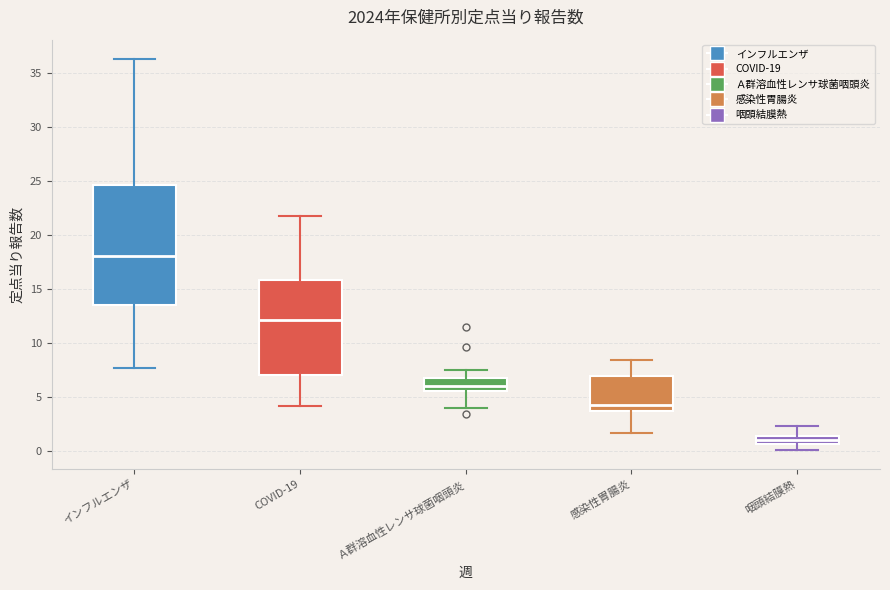

Which box's median line is the lowest?

咽頭結膜熱